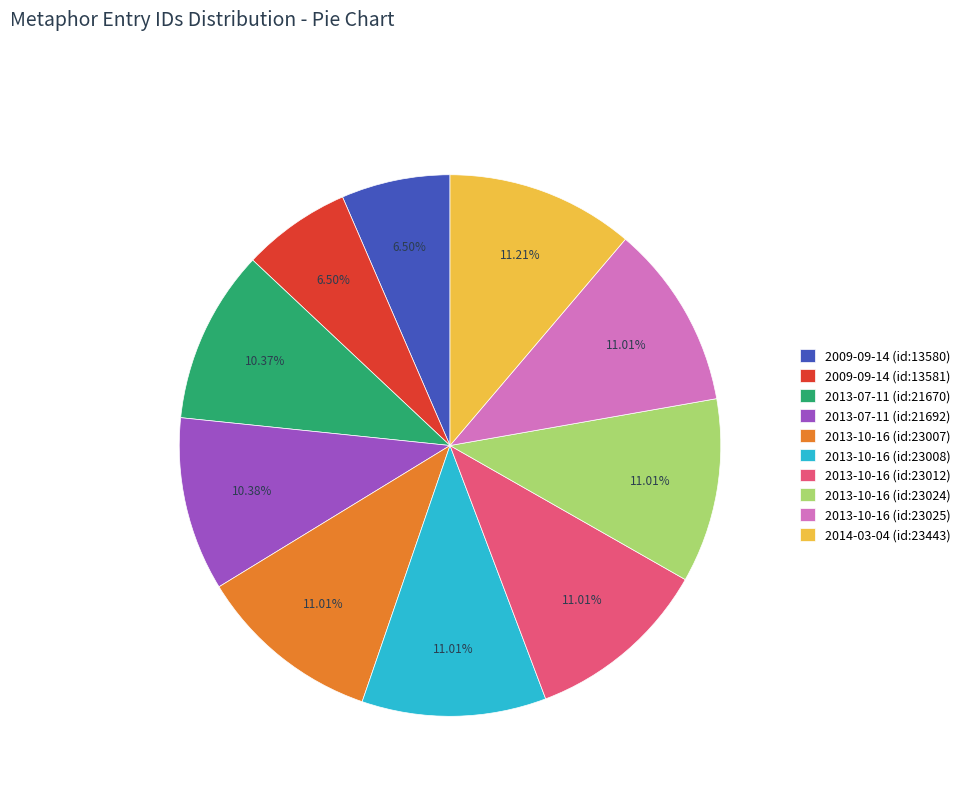

Approximately how many times larger is the value at 2013-10-16 (id:23012) compared to 2013-10-16 (id:23007)?

1.0